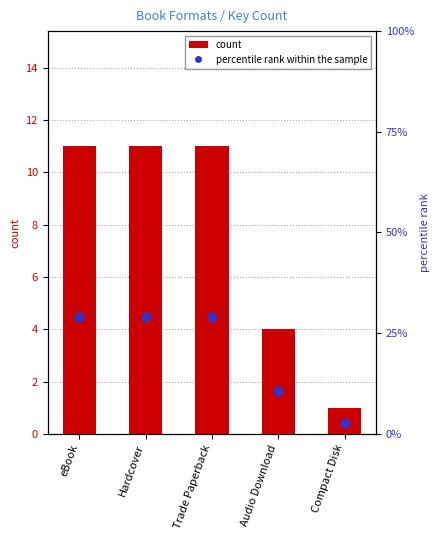

Is the value of percentile rank within the sample at Hardcover greater than the value of count at Hardcover?

Yes